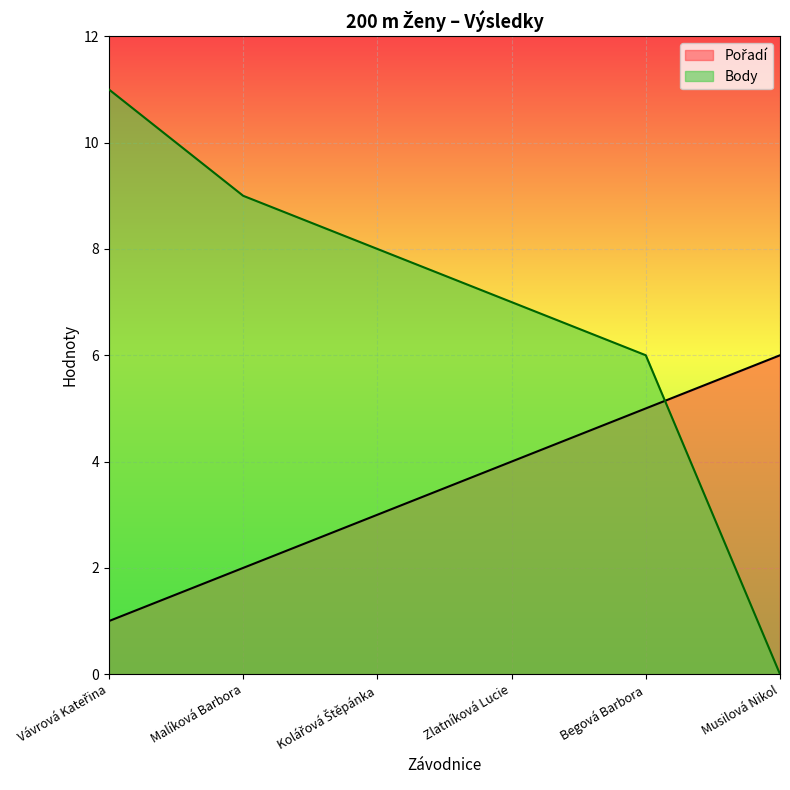

Reading left to right, what are all the values shown in this chart?

Pořadí: 1	2	3	4	5	6
Body: 11	9	8	7	6	0